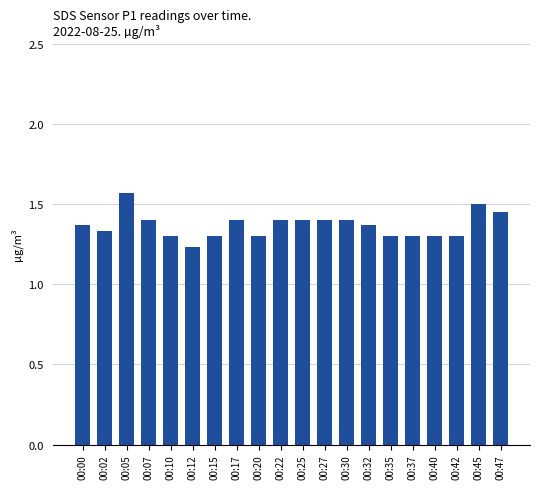

At which category does the chart reach its minimum across all series?

00:12